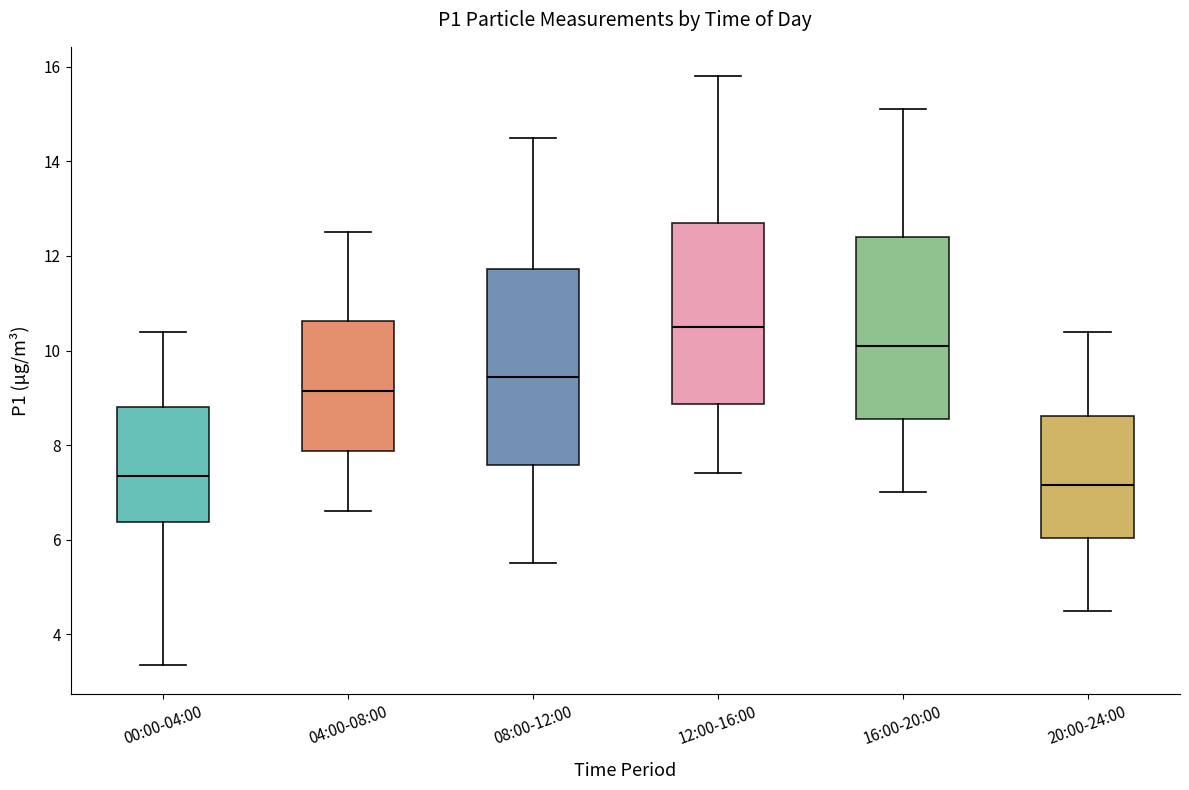

Reading left to right, transcribe this box plot: for each box, give where its median line is, the range the box spans, and where its two whiskers end, as read against the y-axis. The values are not printed on the chart, so give them approximately, as read against the axis.

00:00-04:00: median 7.4, box 6.4 to 8.8, whiskers 3.4 to 10.4
04:00-08:00: median 9.2, box 7.8 to 10.6, whiskers 6.6 to 12.6
08:00-12:00: median 9.4, box 7.6 to 11.8, whiskers 5.6 to 14.6
12:00-16:00: median 10.6, box 8.8 to 12.8, whiskers 7.4 to 15.8
16:00-20:00: median 10.2, box 8.6 to 12.4, whiskers 7.0 to 15.2
20:00-24:00: median 7.2, box 6.0 to 8.6, whiskers 4.6 to 10.4